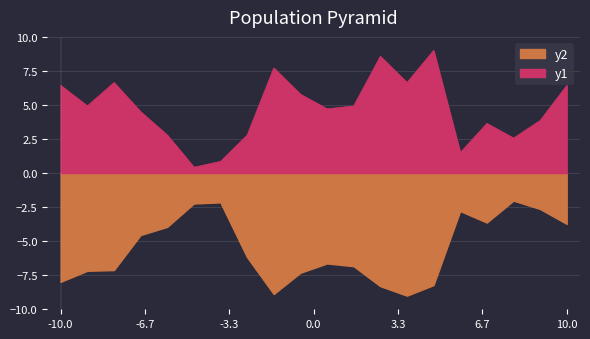

What is the value of the This Area point at the 20th from the left?

6.4